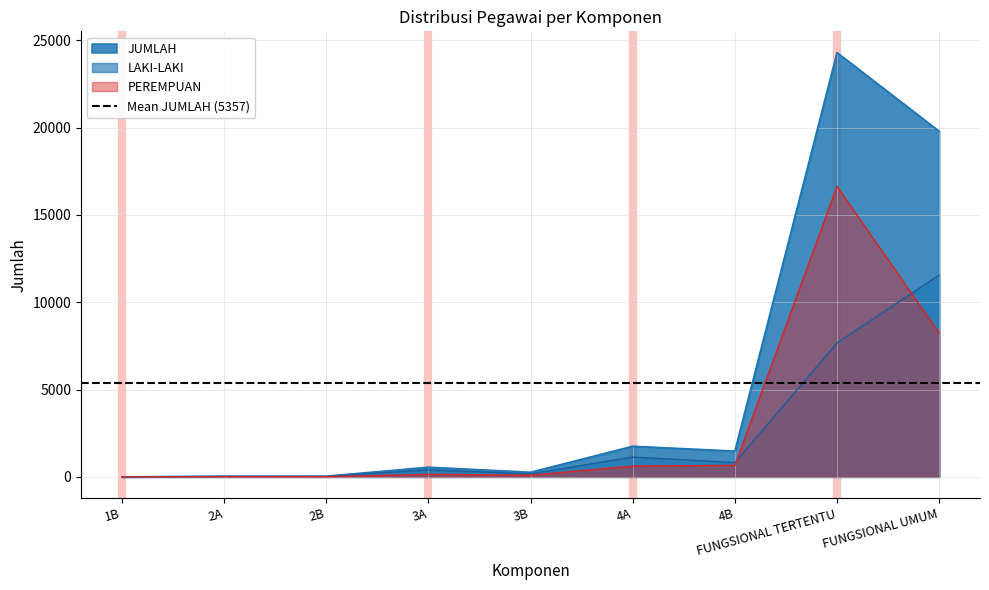

List the labels in order of JUMLAH value, largest first.

FUNGSIONAL TERTENTU, FUNGSIONAL UMUM, 4A, 4B, 3A, 3B, 2B, 2A, 1B